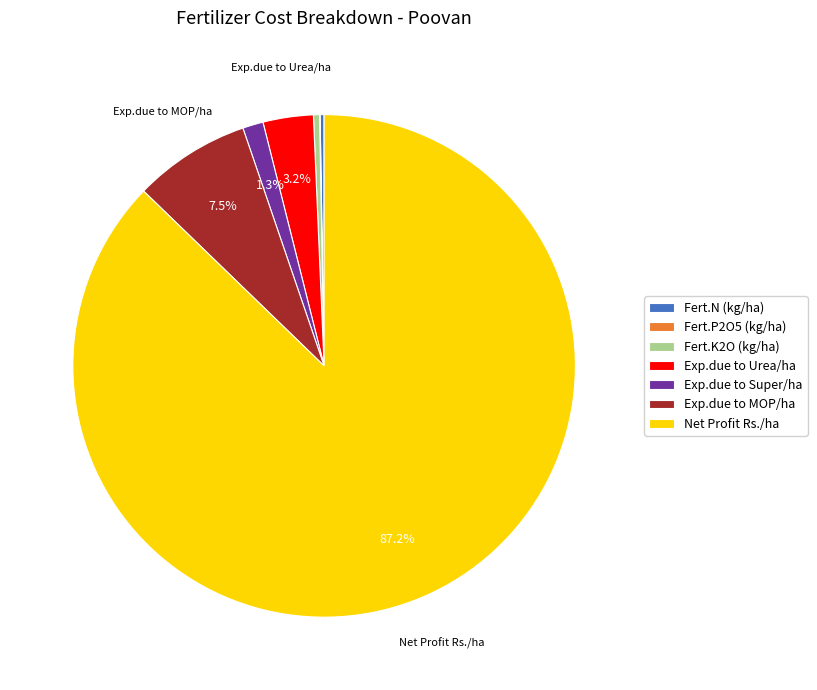

Is Exp.due to Urea/ha the majority of the pie?

No